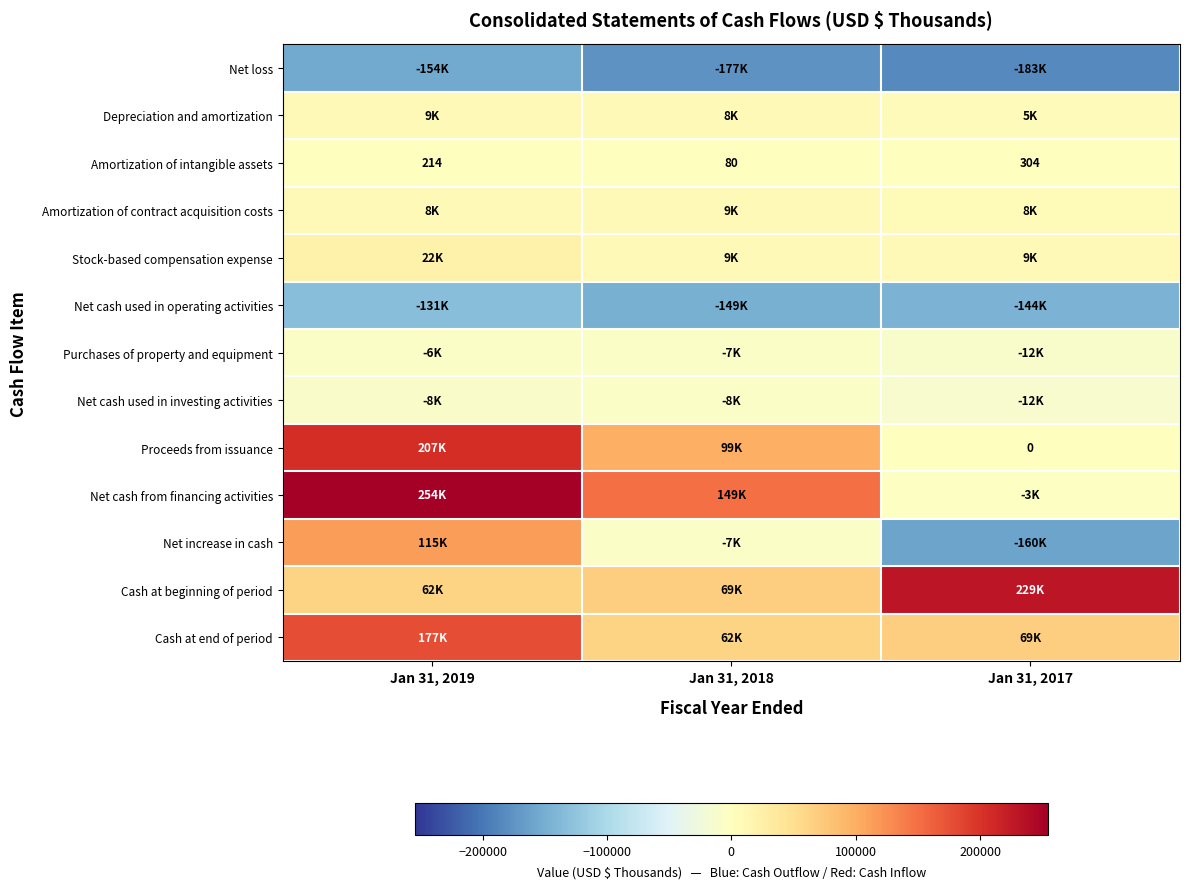

At how many categories does at least one series exceed 140838?

3